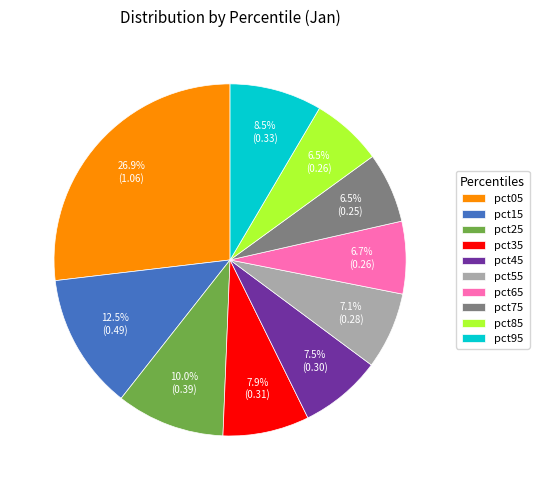

Is there any slice that represents more than half of the pie?

No